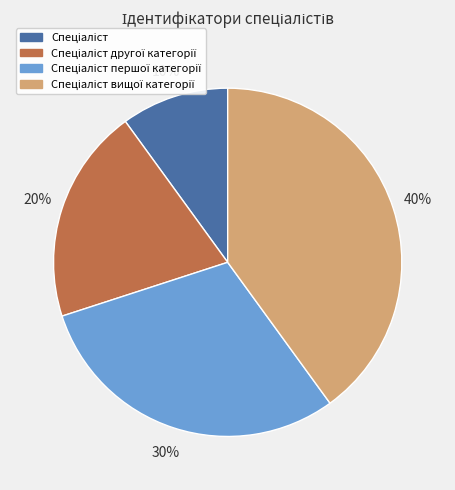

Is there any slice that represents more than half of the pie?

No